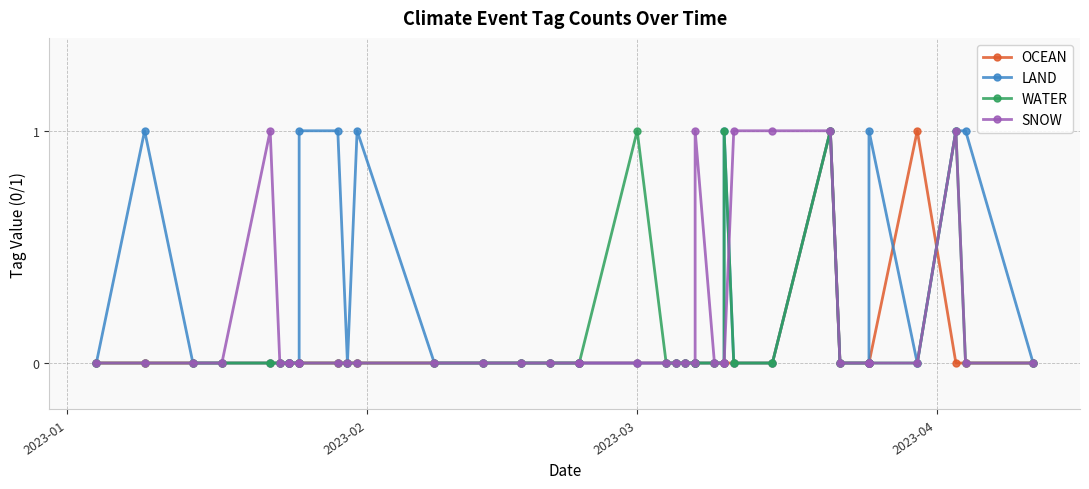

True or false: LAND and WATER intersect in this chart.

False